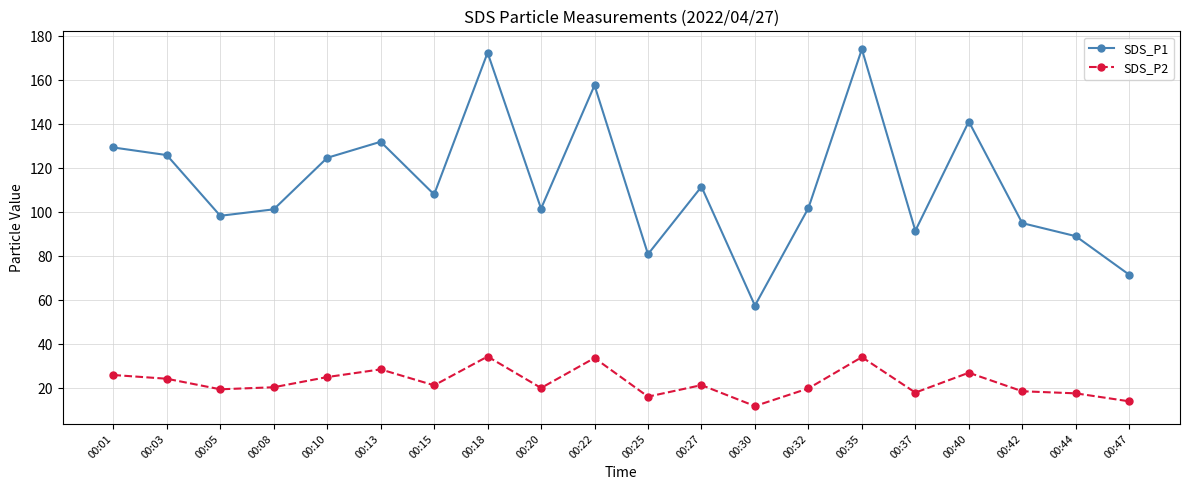

What is the sum of the SDS_P1 values at 00:40 and 00:20?

243.1